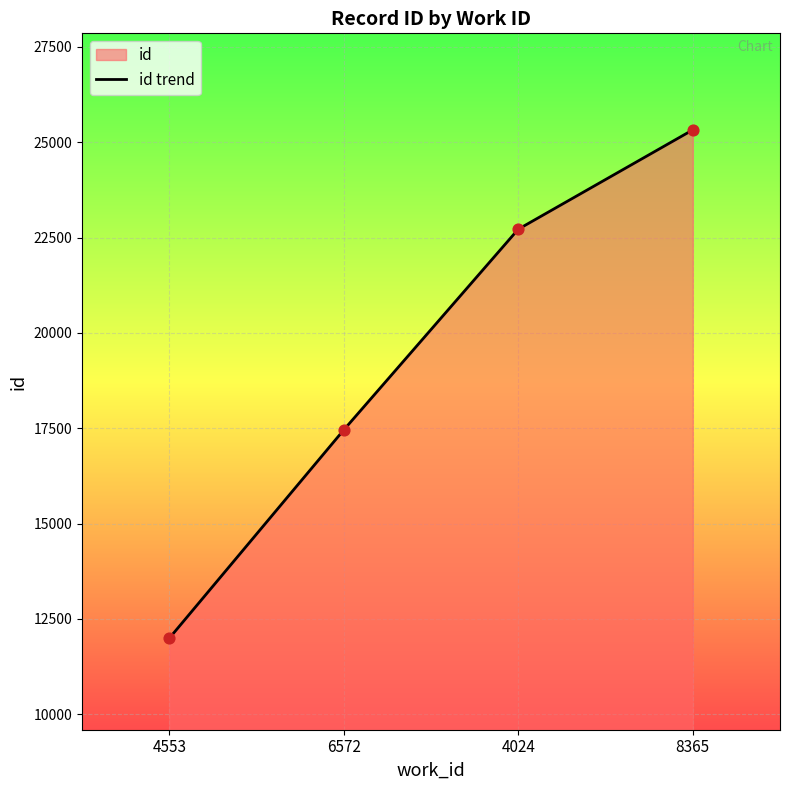

Approximately how many times larger is the value at 6572 compared to 8365?

0.7